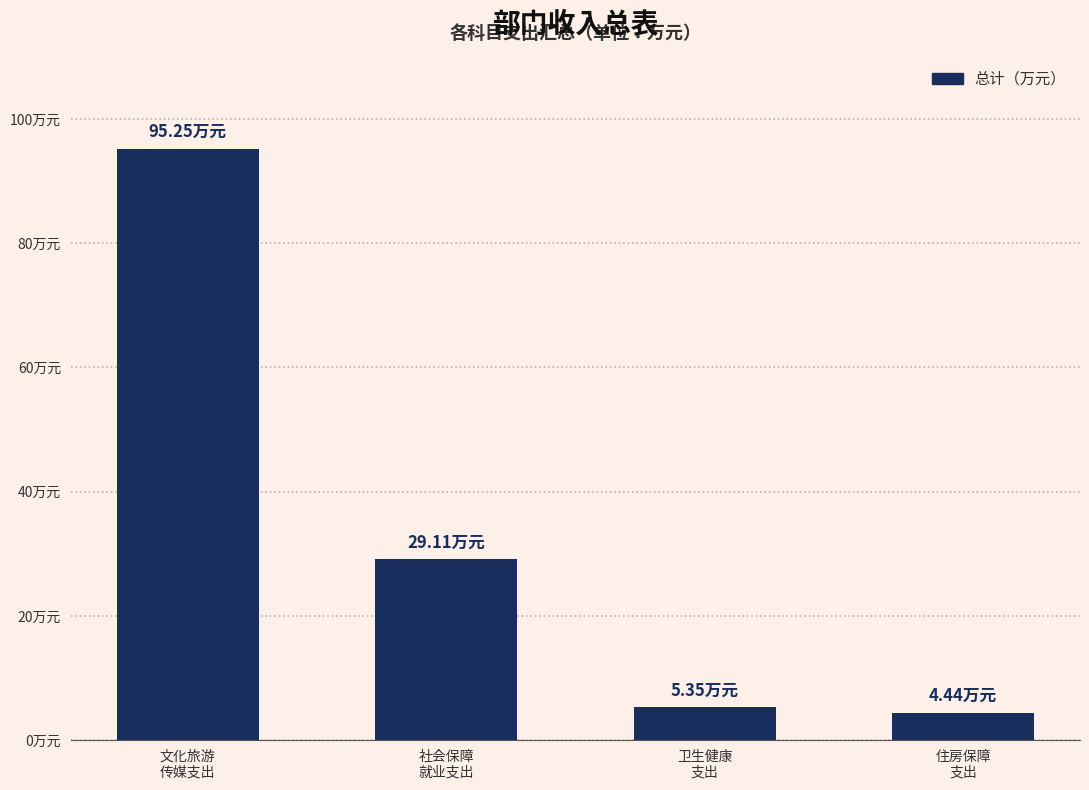

Rank the categories by value from lowest to highest.

住房保障
支出, 卫生健康
支出, 社会保障
就业支出, 文化旅游
传媒支出